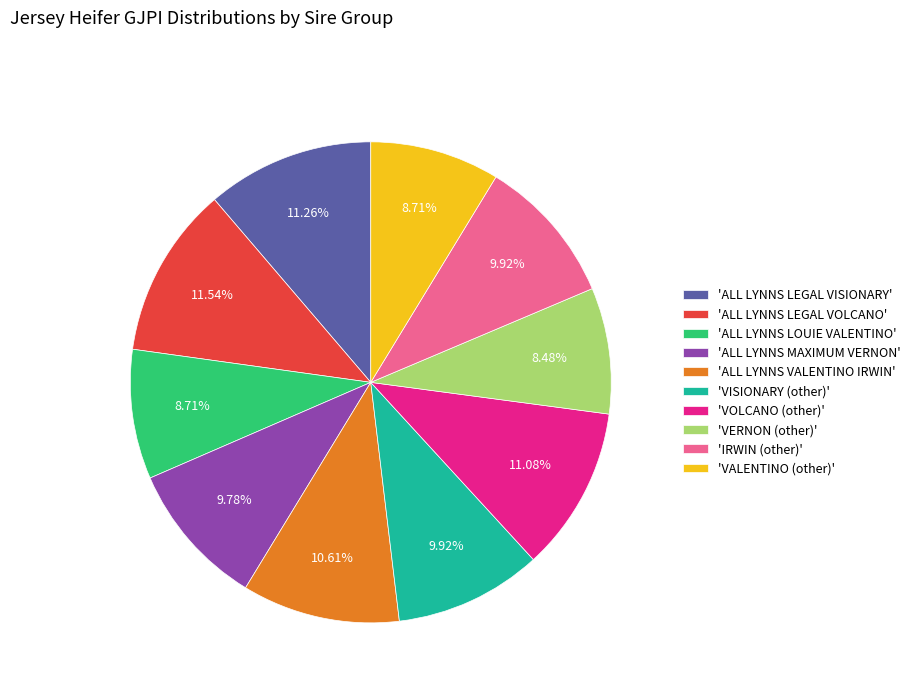

Which has a higher value, 'VALENTINO (other)' or 'ALL LYNNS LEGAL VISIONARY'?

'ALL LYNNS LEGAL VISIONARY'